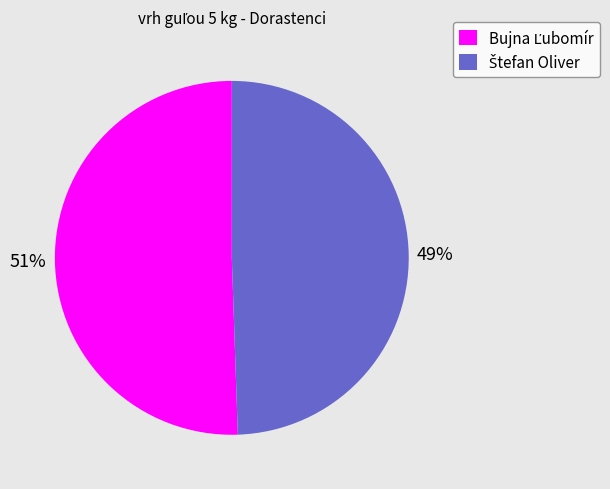

To the nearest percent, what is the average slice percentage?

50%